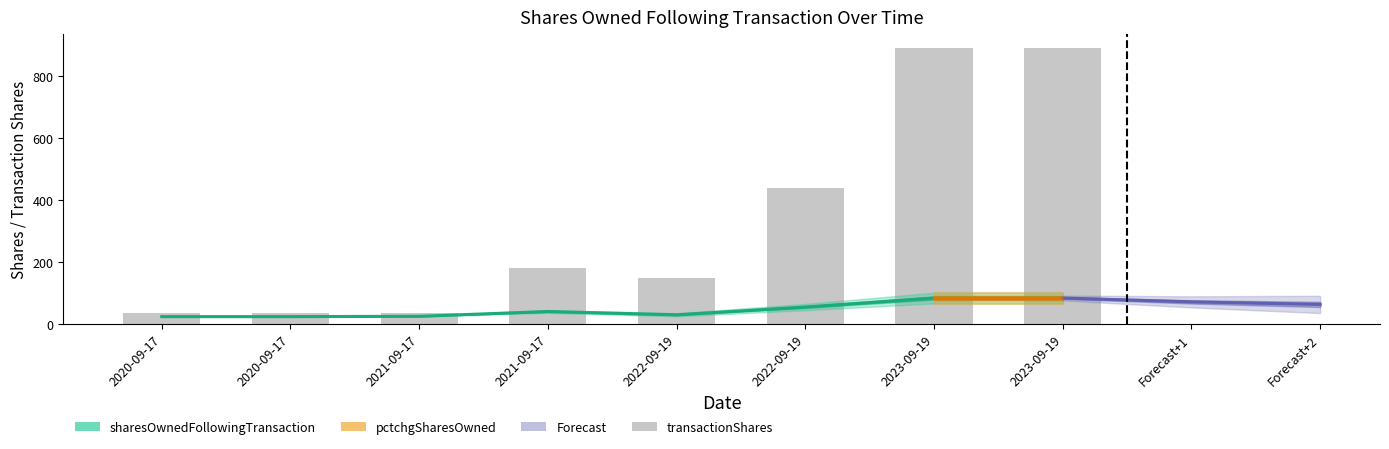

At which label does the data first exceed 181?

2022-09-19